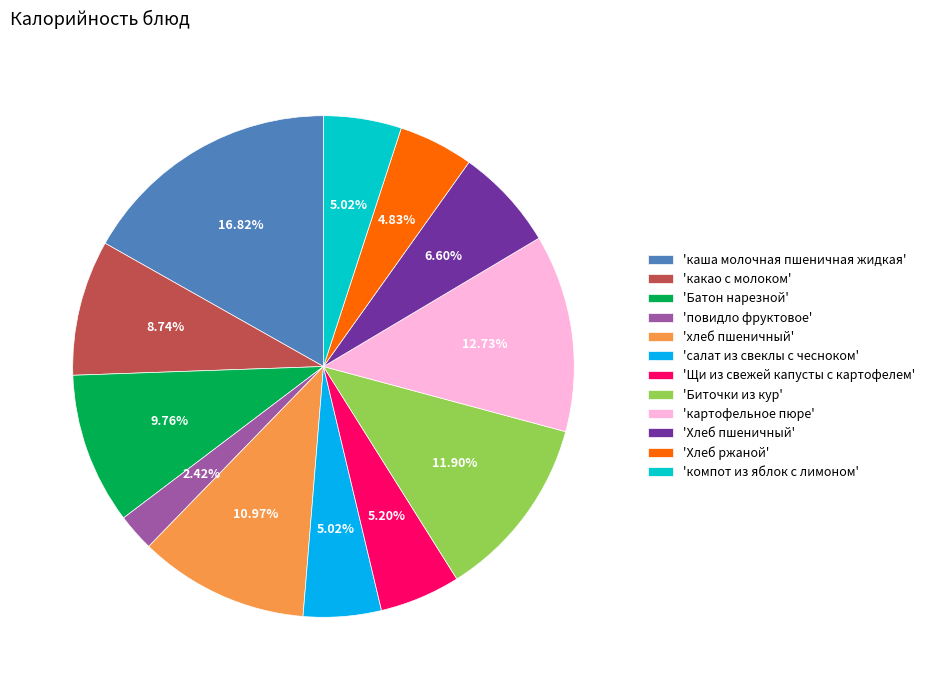

Is there any slice that represents more than half of the pie?

No